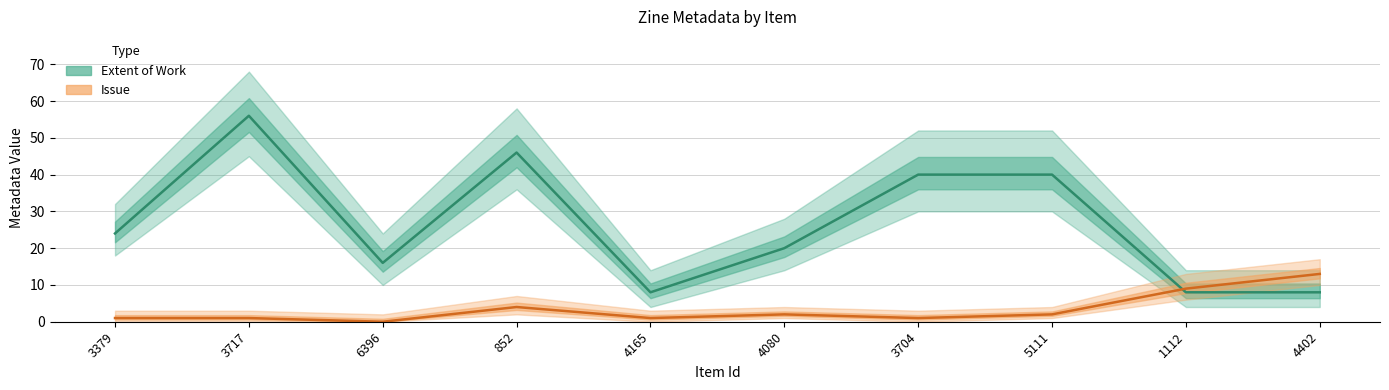

Which series changed the most between 4165 and 3704?

Extent of Work